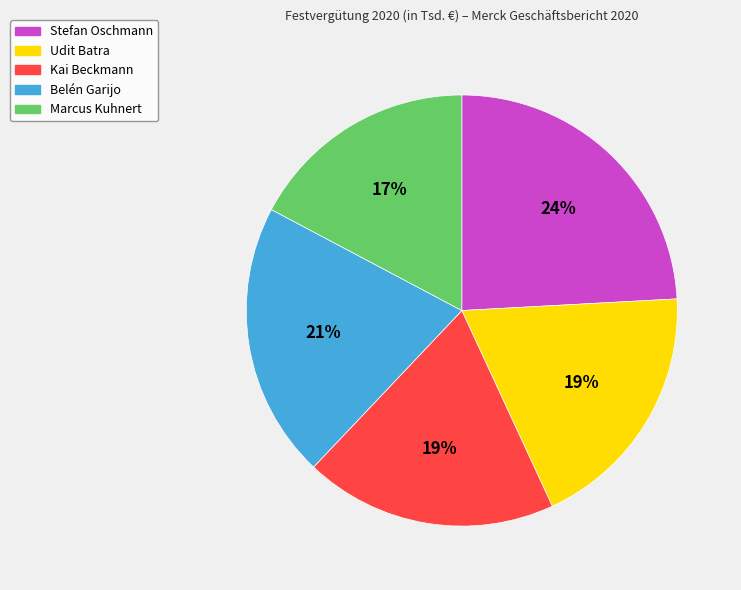

Is there any slice that represents more than half of the pie?

No